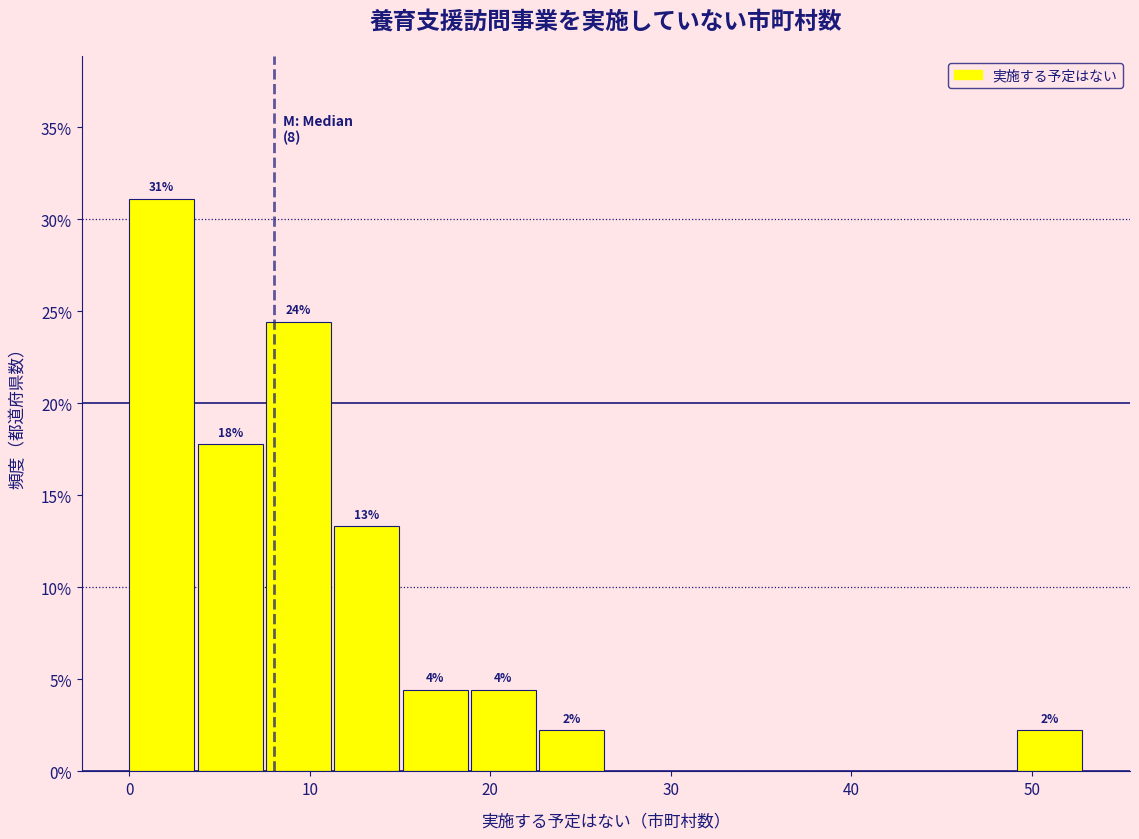

Read against the x-axis, roughly where is the centre of the tallest bar?

2